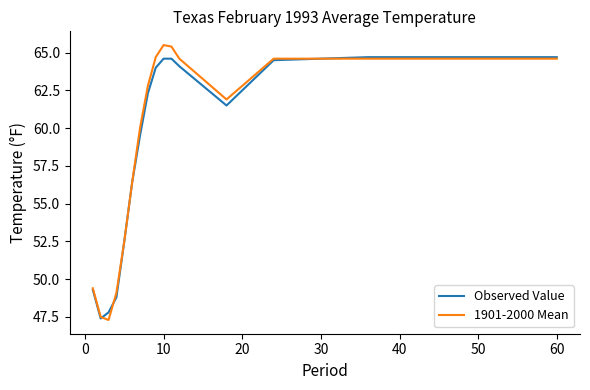

What is the sum of all Observed Value values?

1001.4